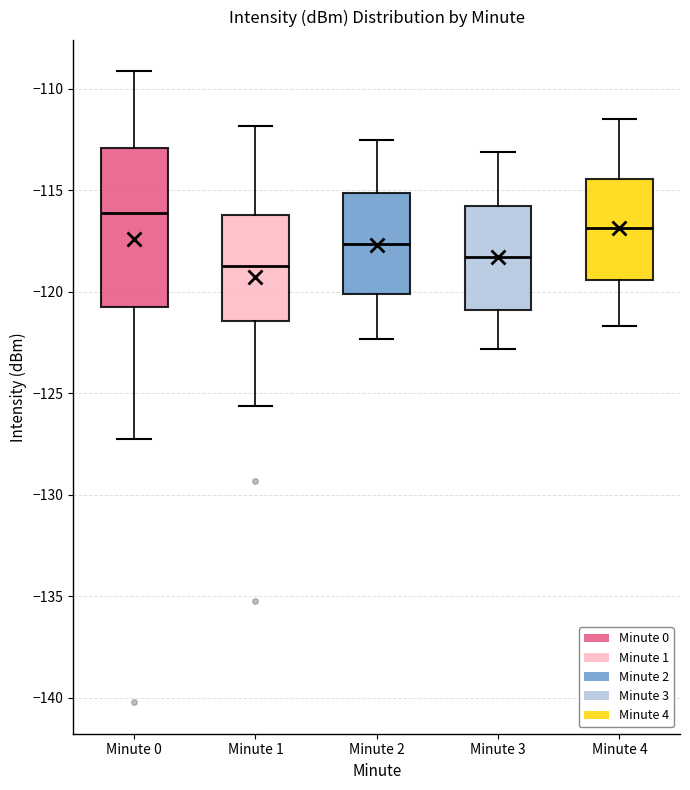

Where does the lower whisker of the box for Minute 0 end on the y-axis? The values are not printed on the chart, so give them approximately, as read against the axis.

-127.5